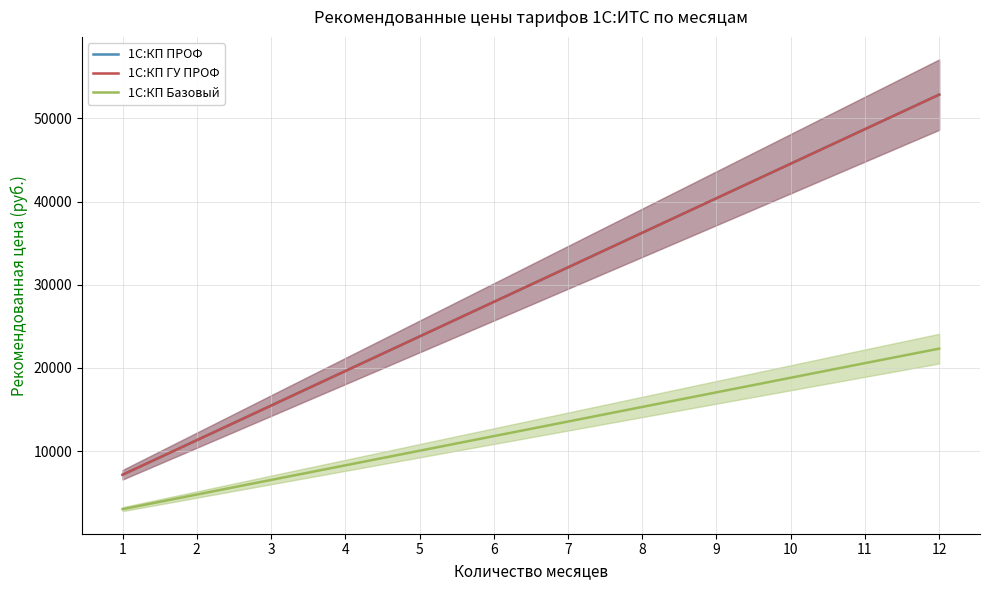

At which label does 1С:КП ПРОФ first exceed 32092?

8